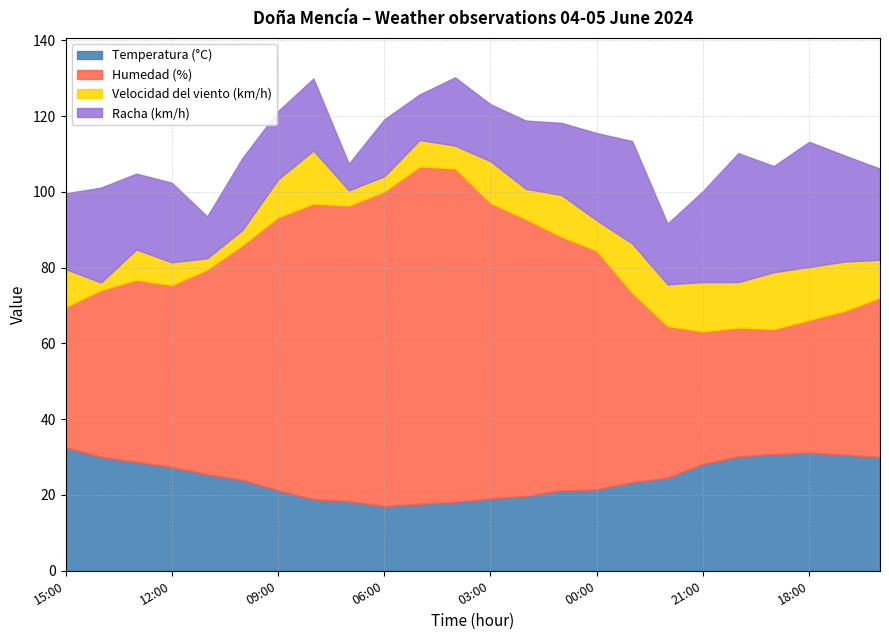

How many interior local valleys does the Racha (km/h) series have?

8